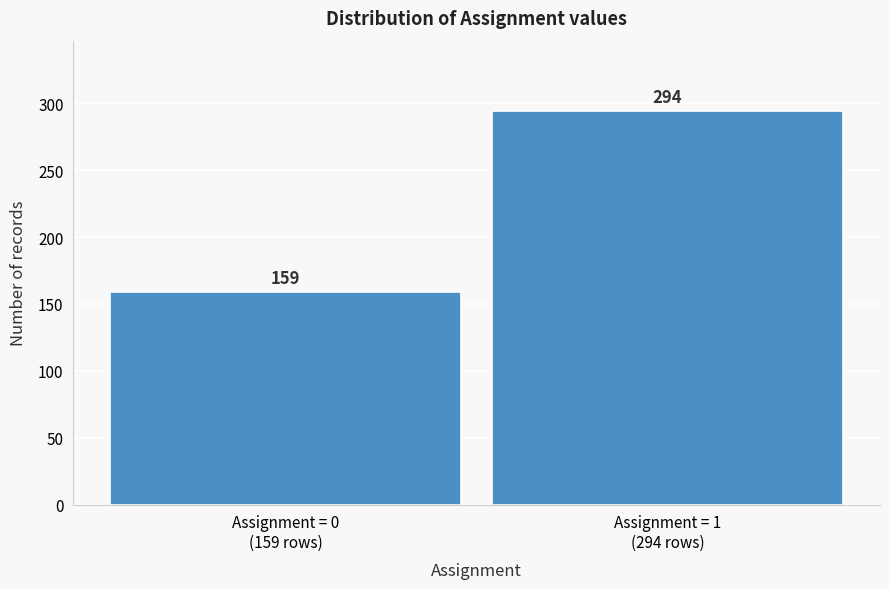

Reading left to right, list all the values displayed in this chart.

159	294